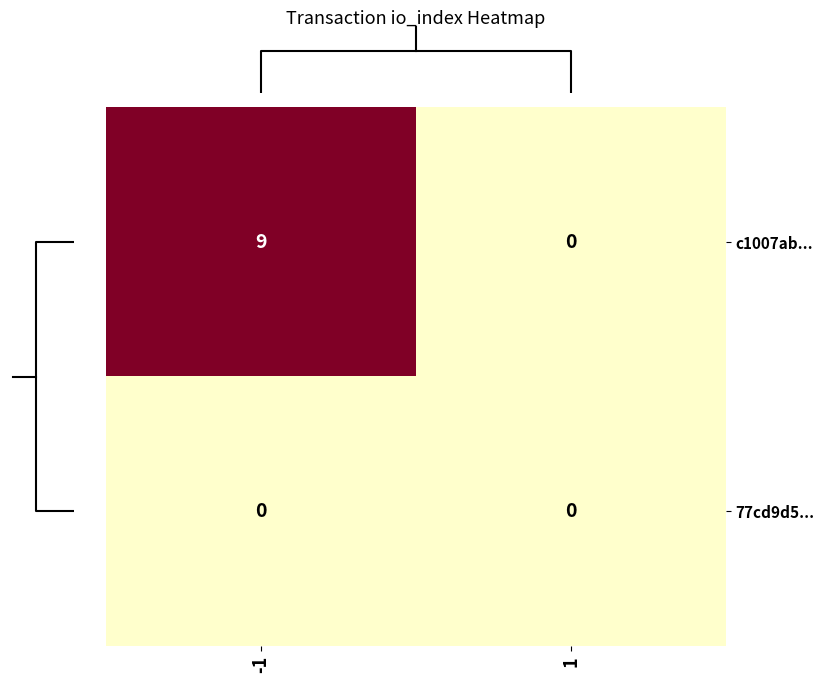

List the labels in order of c1007ab... value, largest first.

-1, 1